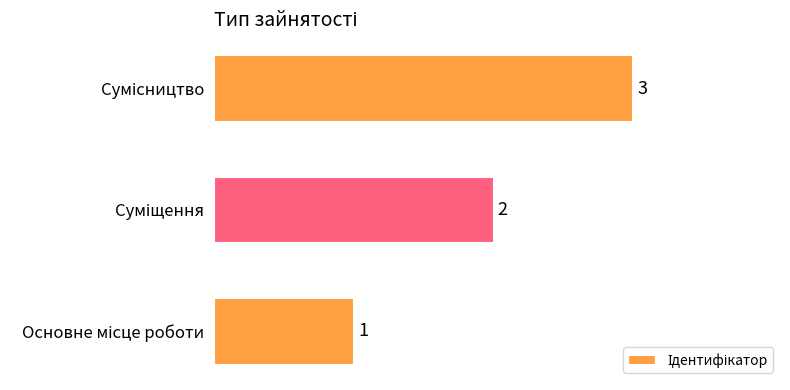

How many values are between 1 and 3?

3